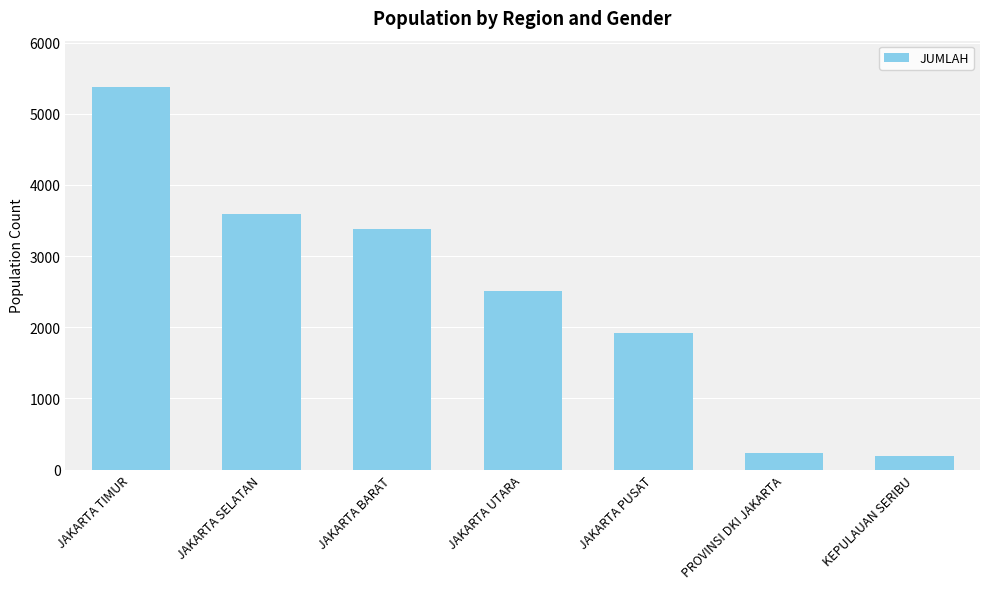

Between JAKARTA UTARA and KEPULAUAN SERIBU, which is larger?

JAKARTA UTARA